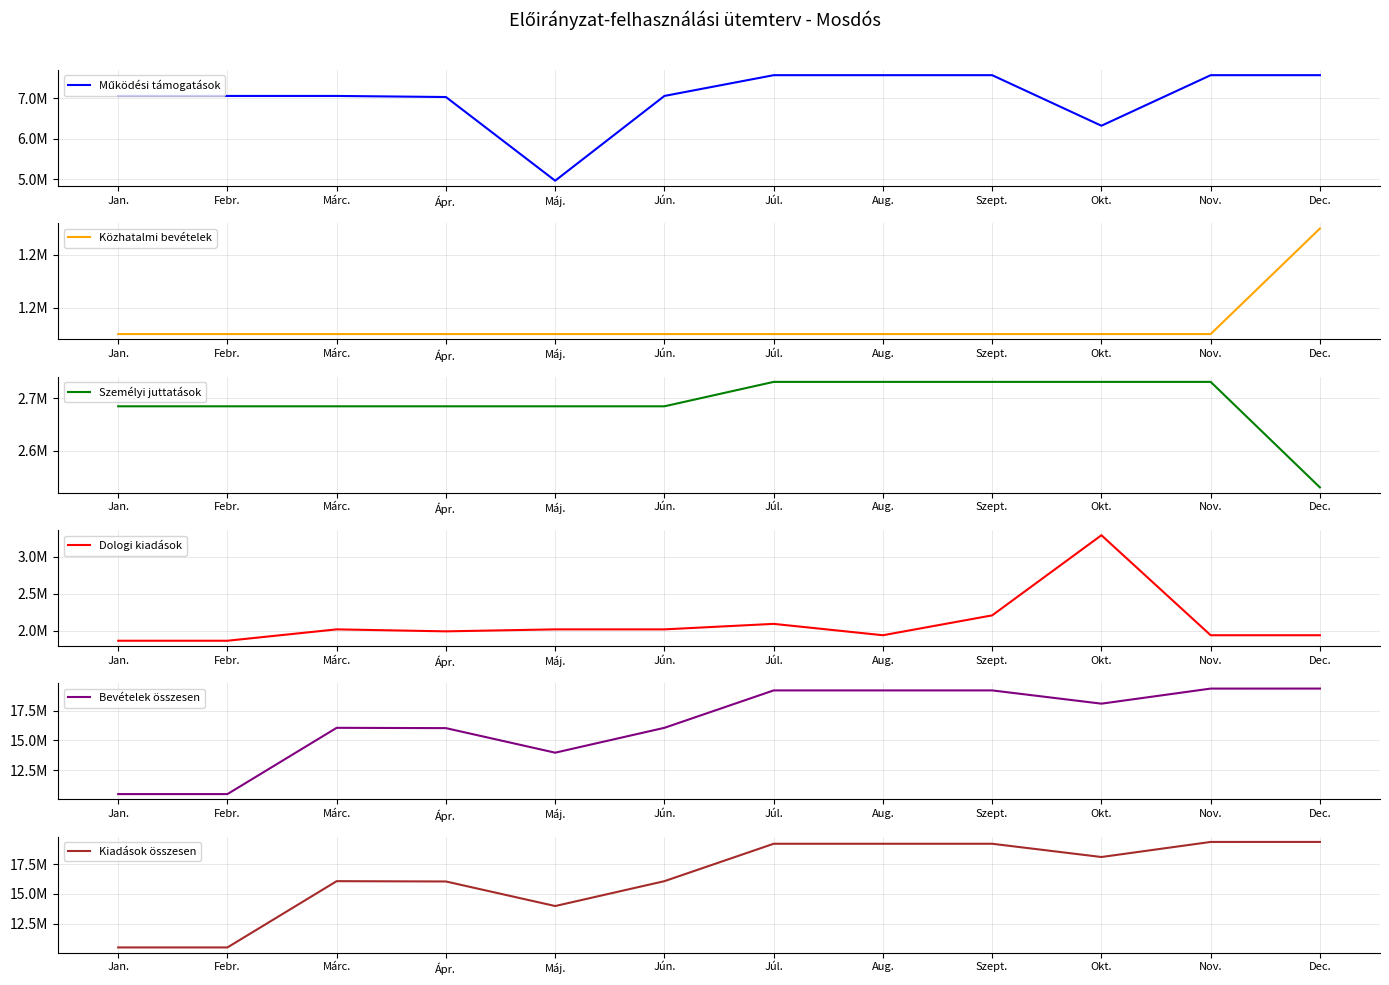

What is the difference between the highest and lowest values at Márc.?

14903390